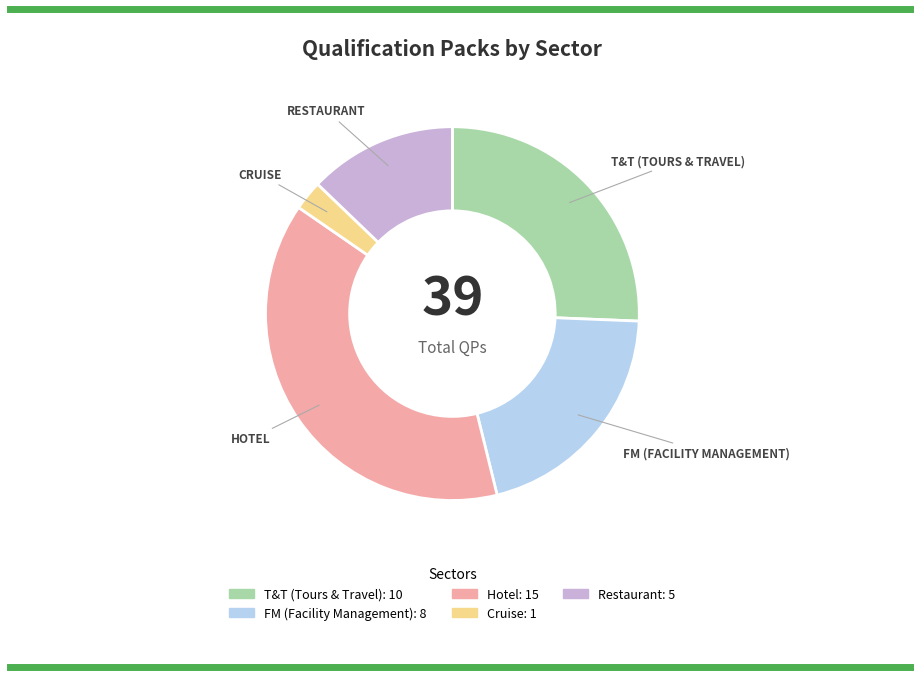

How many slices are in this pie chart?

5